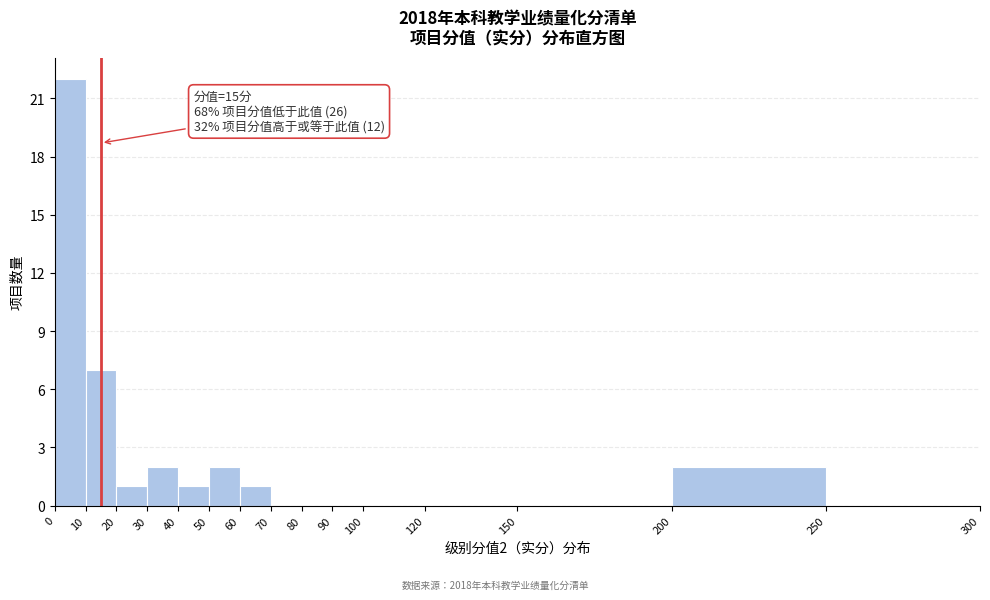

Which range on the x-axis has the tallest bar?

0 to 10